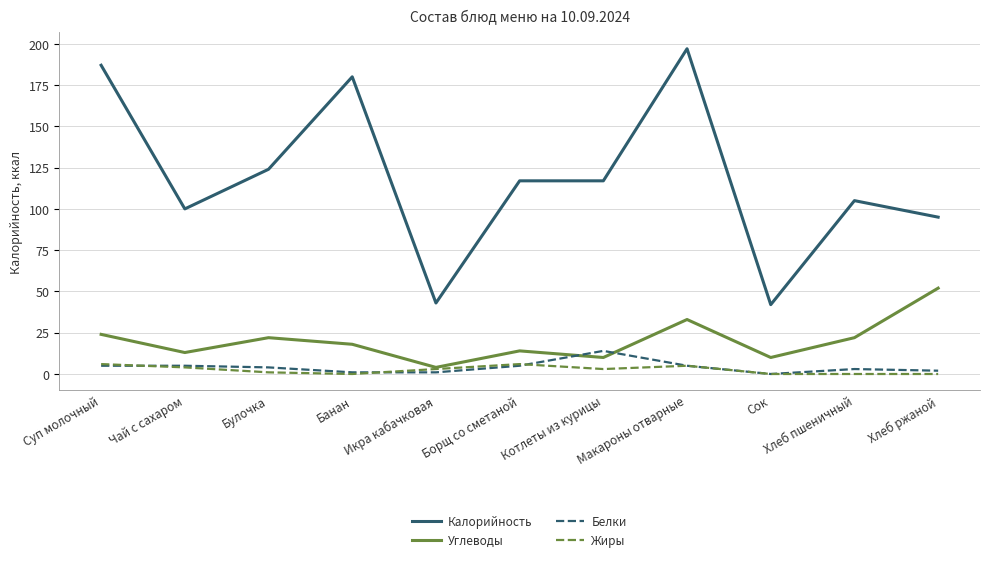

Reading left to right, transcribe all the data shown in this chart.

Калорийность: Суп молочный=187	Чай с сахаром=100	Булочка=124	Банан=180	Икра кабачковая=43	Борщ со сметаной=117	Котлеты из курицы=117	Макароны отварные=197	Сок=42	Хлеб пшеничный=105	Хлеб ржаной=95
Углеводы: Суп молочный=24	Чай с сахаром=13	Булочка=22	Банан=18	Икра кабачковая=4	Борщ со сметаной=14	Котлеты из курицы=10	Макароны отварные=33	Сок=10	Хлеб пшеничный=22	Хлеб ржаной=52
Белки: Суп молочный=5	Чай с сахаром=5	Булочка=4	Банан=1	Икра кабачковая=1	Борщ со сметаной=5	Котлеты из курицы=14	Макароны отварные=5	Сок=0	Хлеб пшеничный=3	Хлеб ржаной=2
Жиры: Суп молочный=6	Чай с сахаром=4	Булочка=1	Банан=0	Икра кабачковая=3	Борщ со сметаной=6	Котлеты из курицы=3	Макароны отварные=5	Сок=0	Хлеб пшеничный=0	Хлеб ржаной=0